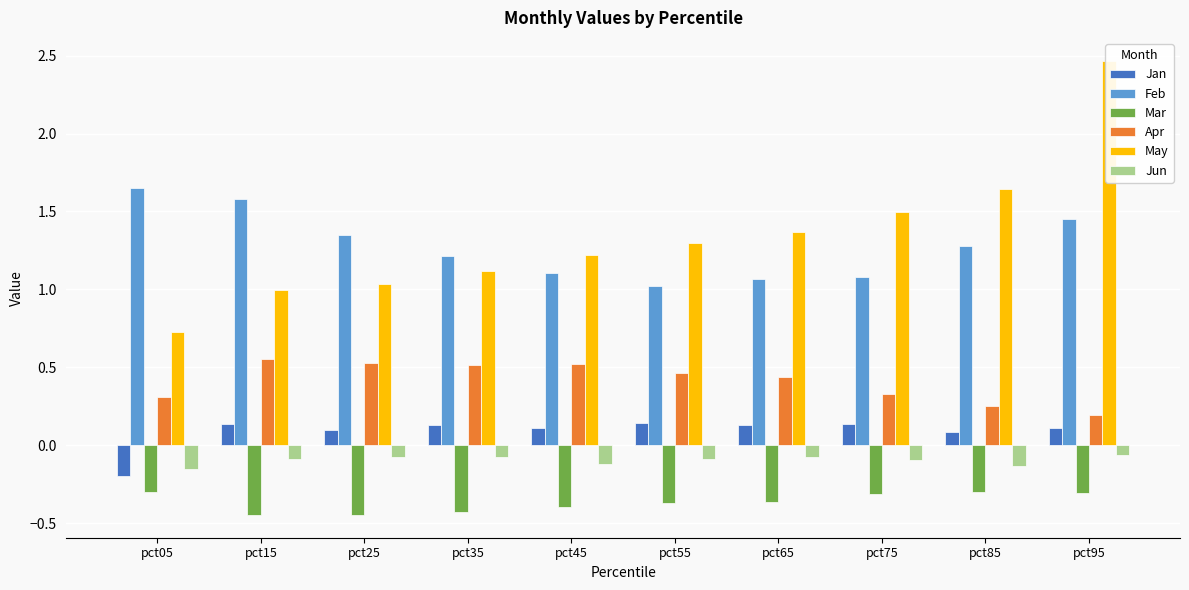

What is the total value across all series at pct75?

2.6